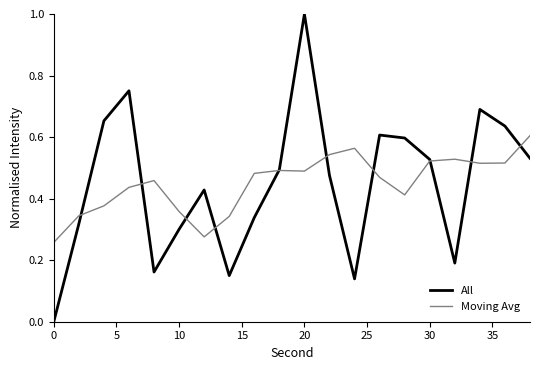

True or false: Moving Avg has more than 0 interior local peaks.

True